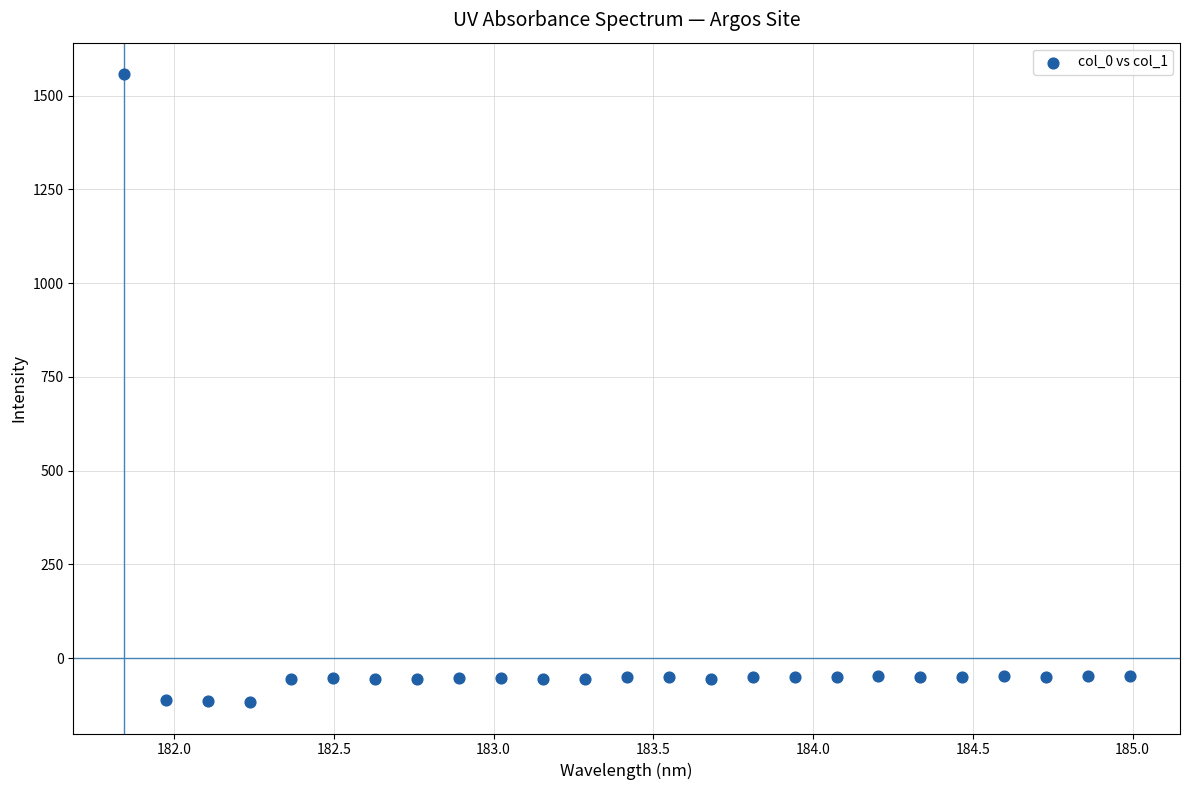

What is the range of X values (max minus min)?

3.1